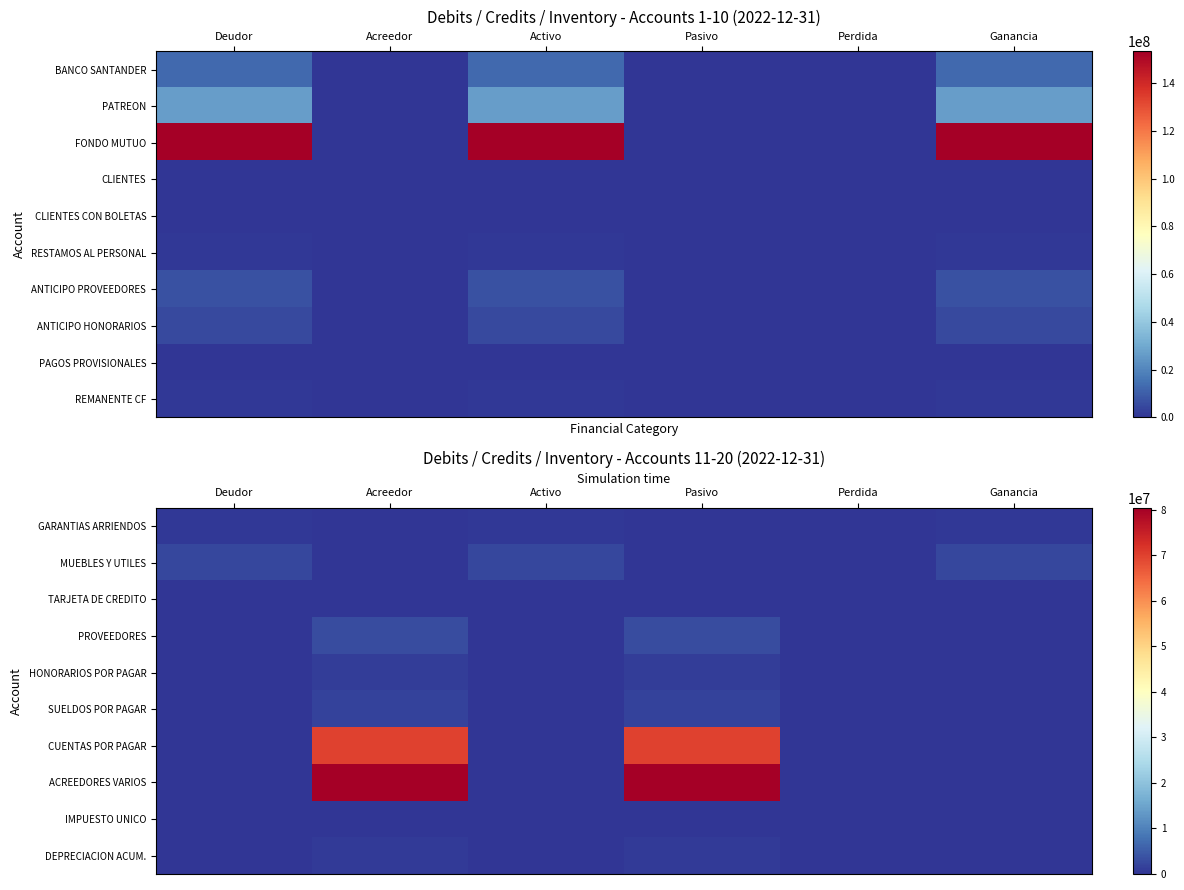

Count the DEPRECIACION ACUM. values in the range 0 to 926592.

6